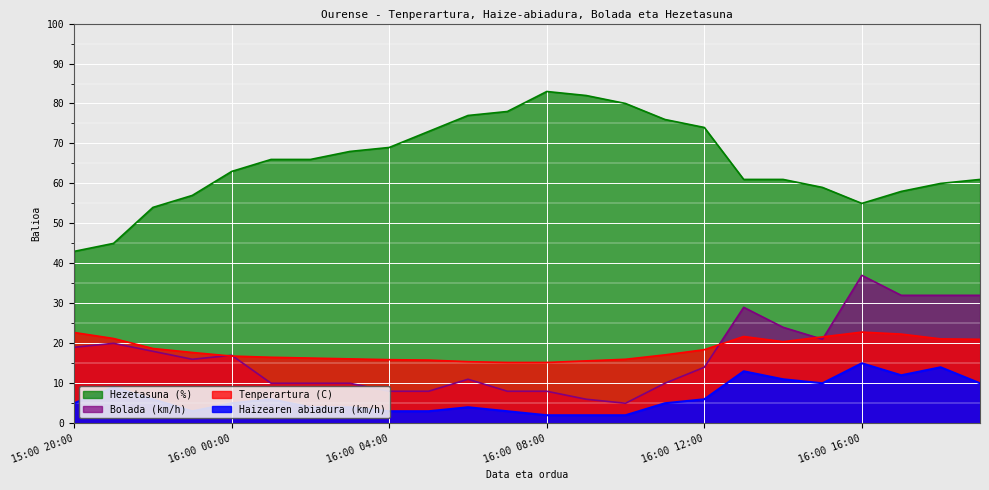

Where is the first local maximum for Hezetasuna (%)?

16:00 08:00